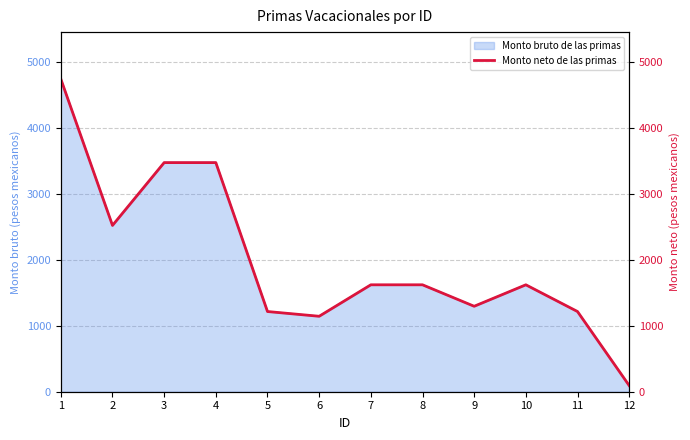

What is the change in value from 1 to 10?

-3121.2